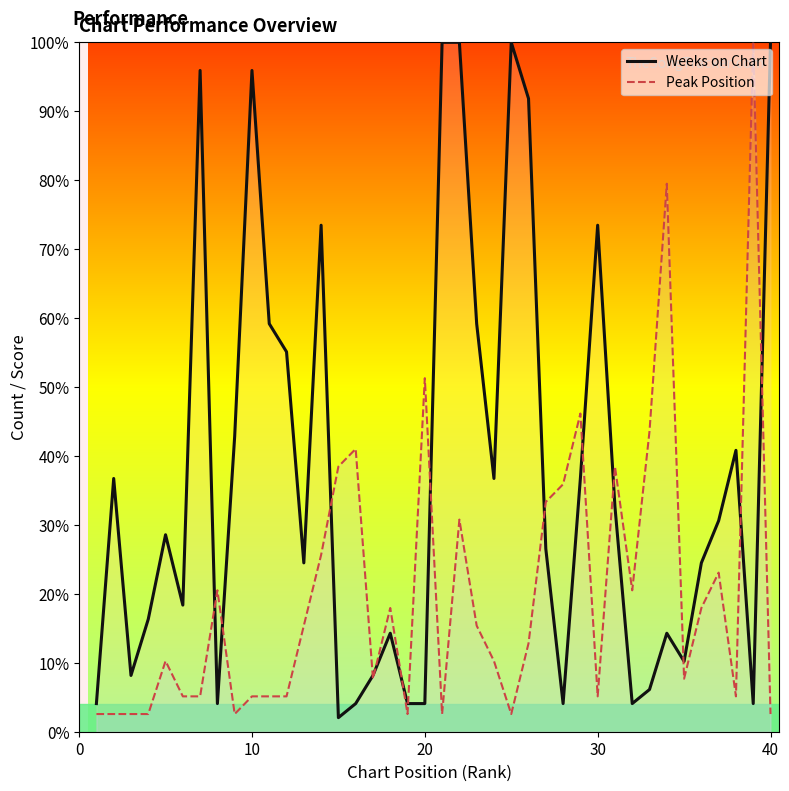

Rank the series by their average value, from lowest to highest.

Peak Position, Weeks on Chart